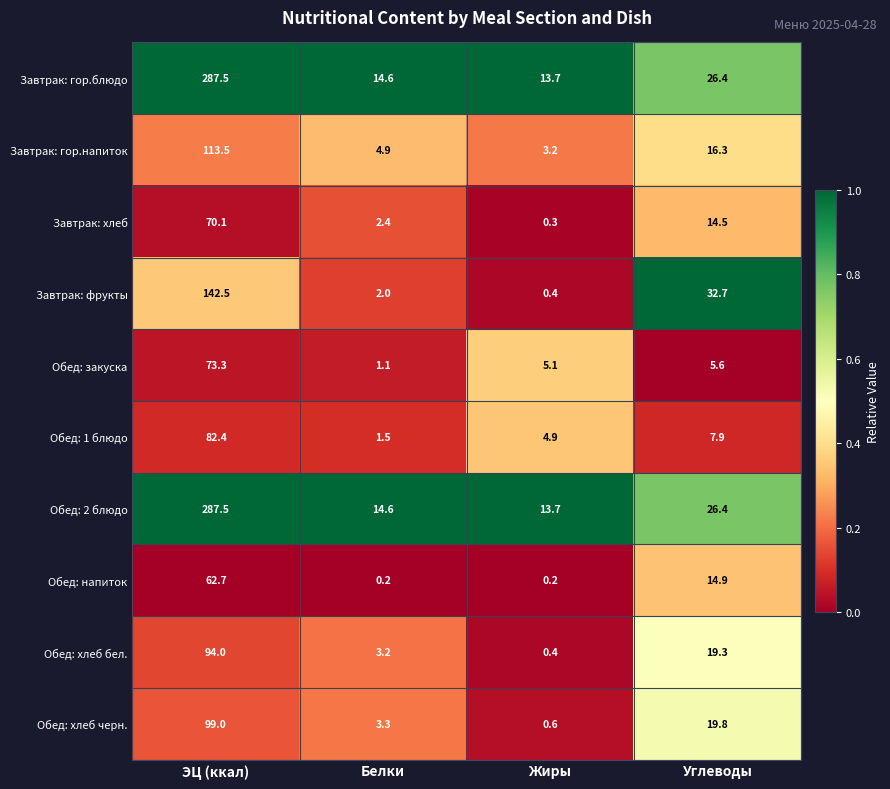

At which label does Завтрак: хлеб first exceed 14?

ЭЦ (ккал)